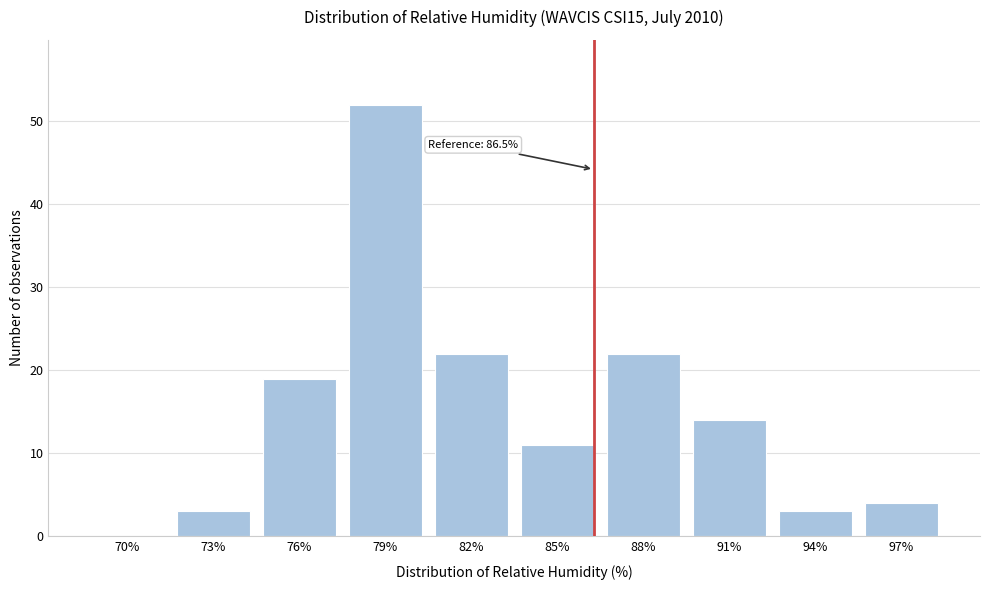

Reading left to right, extract all data points from this chart.

70%=0	73%=3	76%=19	79%=52	82%=22	85%=11	88%=22	91%=14	94%=3	97%=4